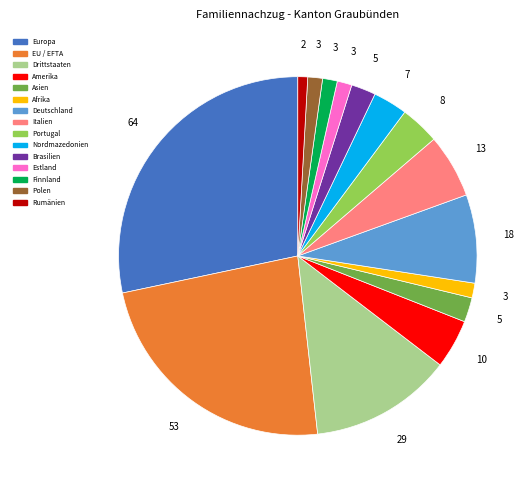

How many segments does this pie chart have?

15